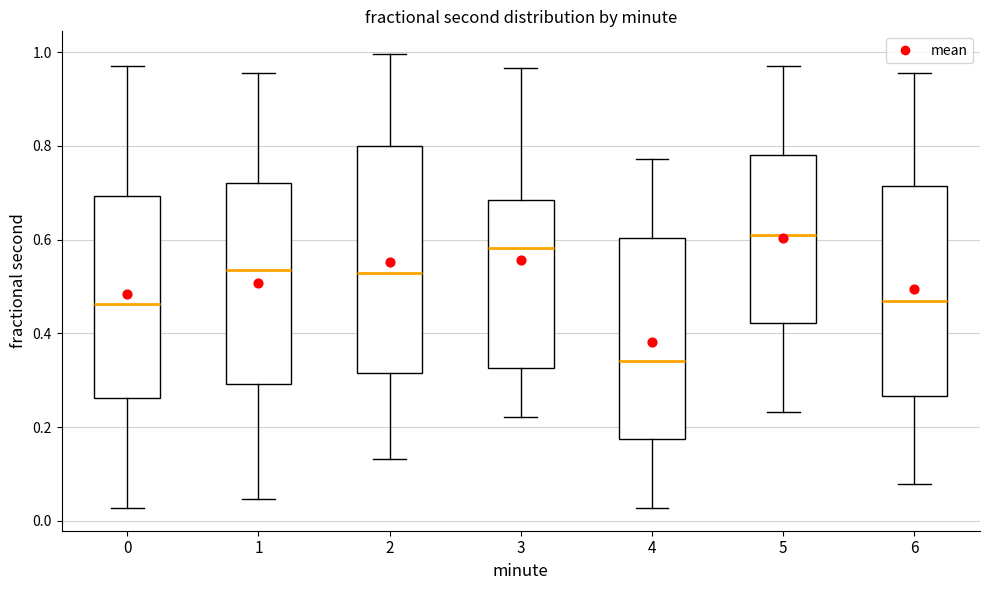

Where is the lower edge of the box at x = 1 on the y-axis? The values are not printed on the chart, so give them approximately, as read against the axis.

0.30